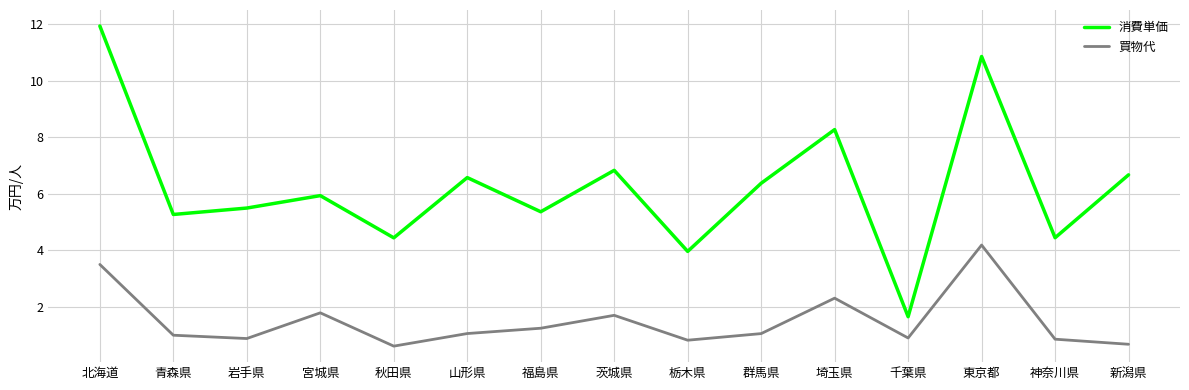

True or false: 買物代 has more than 1 points higher than both neighbors.

True